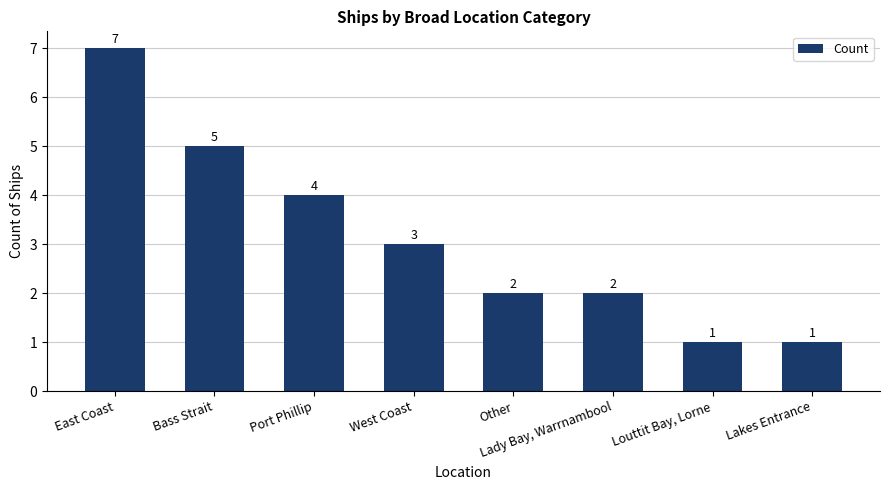

What is the smallest value displayed?

1